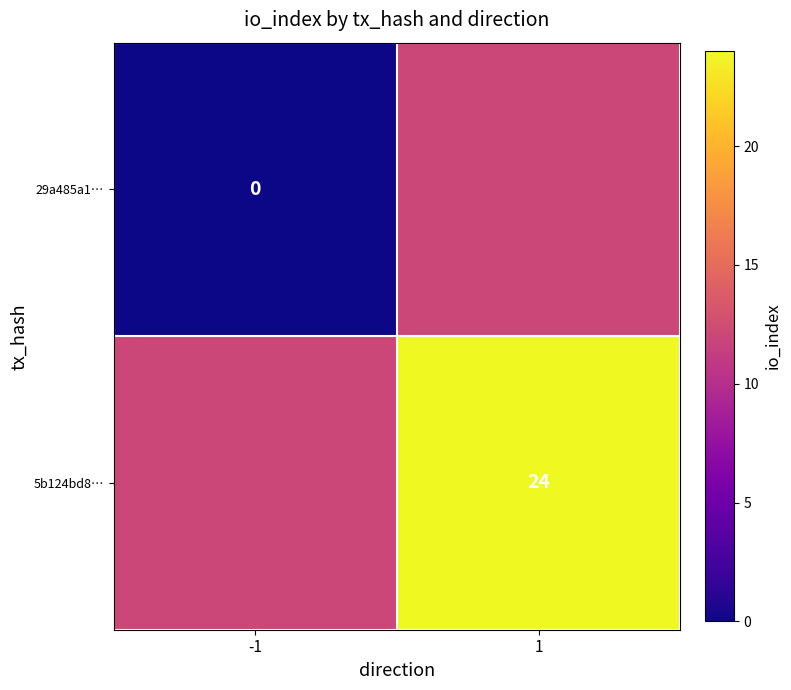

The 5b124bd8… series shows 24 at 1. True or false?

True